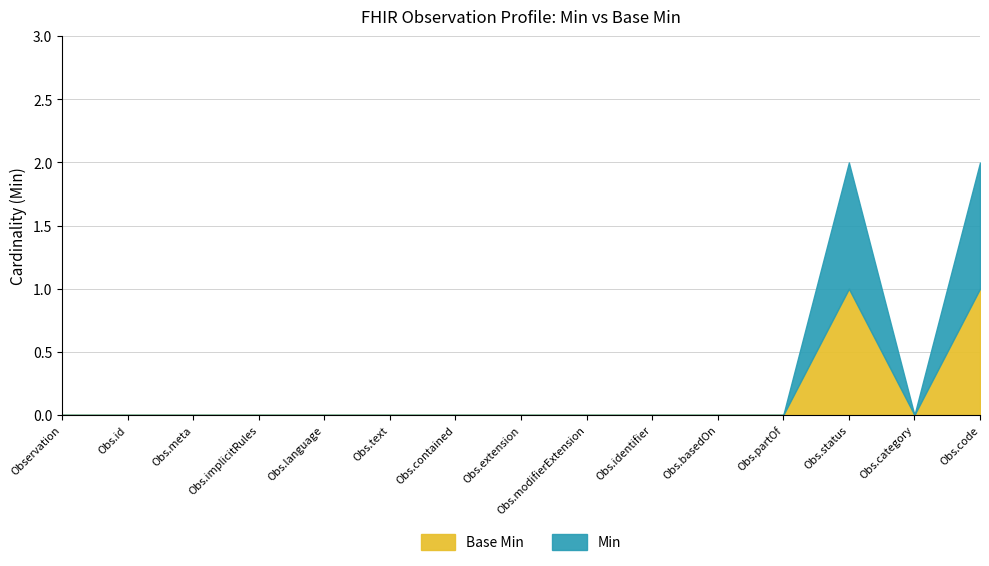

Rank the series by their maximum value, from highest to lowest.

Min, Base Min